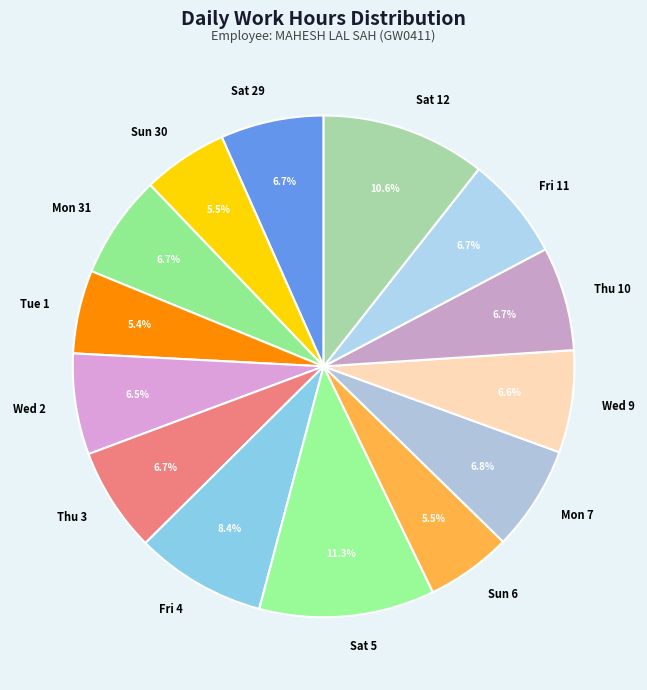

What percentage is the Sat 5 slice, to the nearest percent?

11%